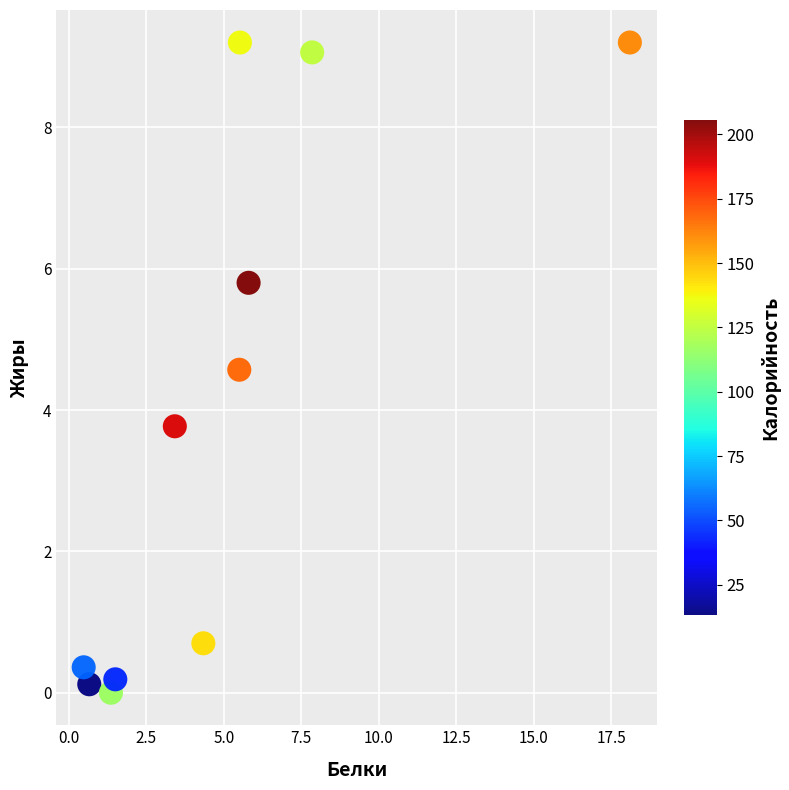

What is the range of Y values (max minus min)?

9.2